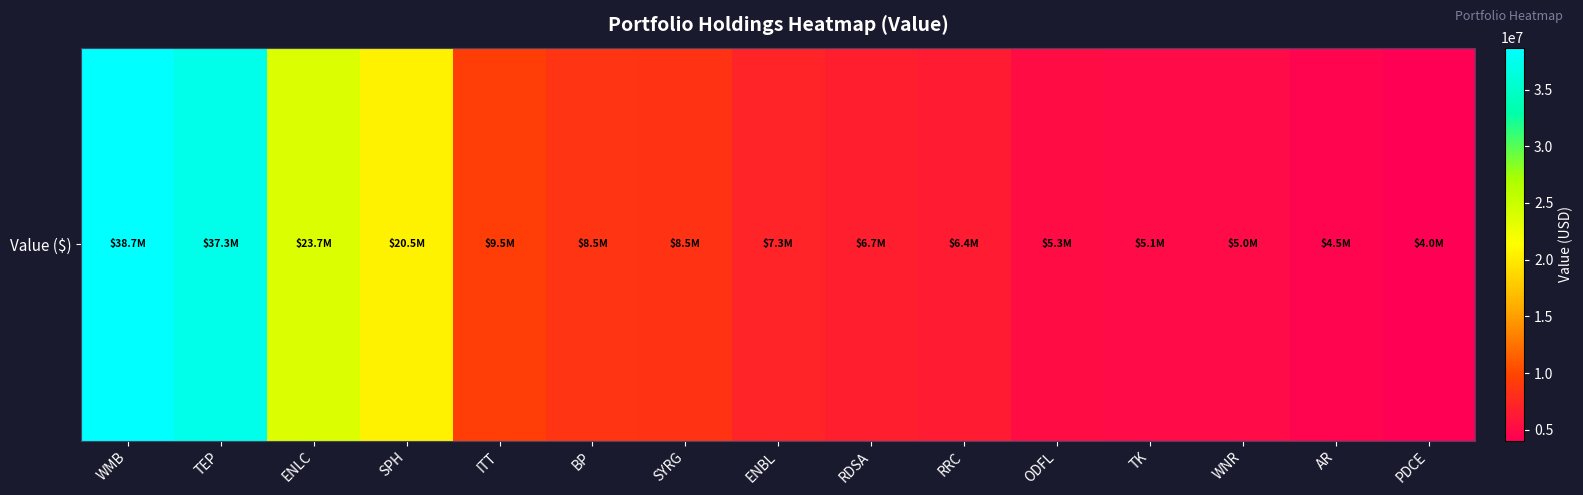

What is the ratio of the value at WNR to the value at ENBL?

0.7